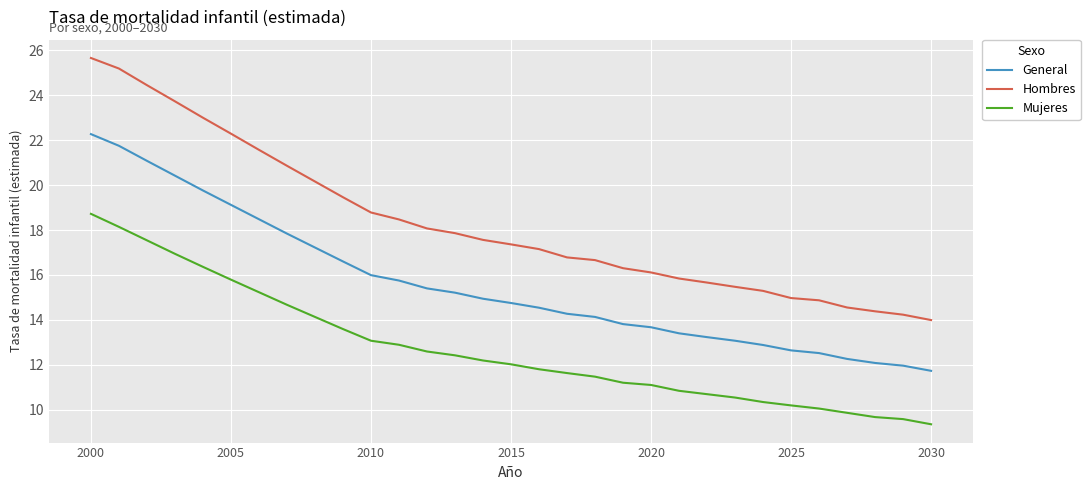

How many values in the General series are below 14?

12